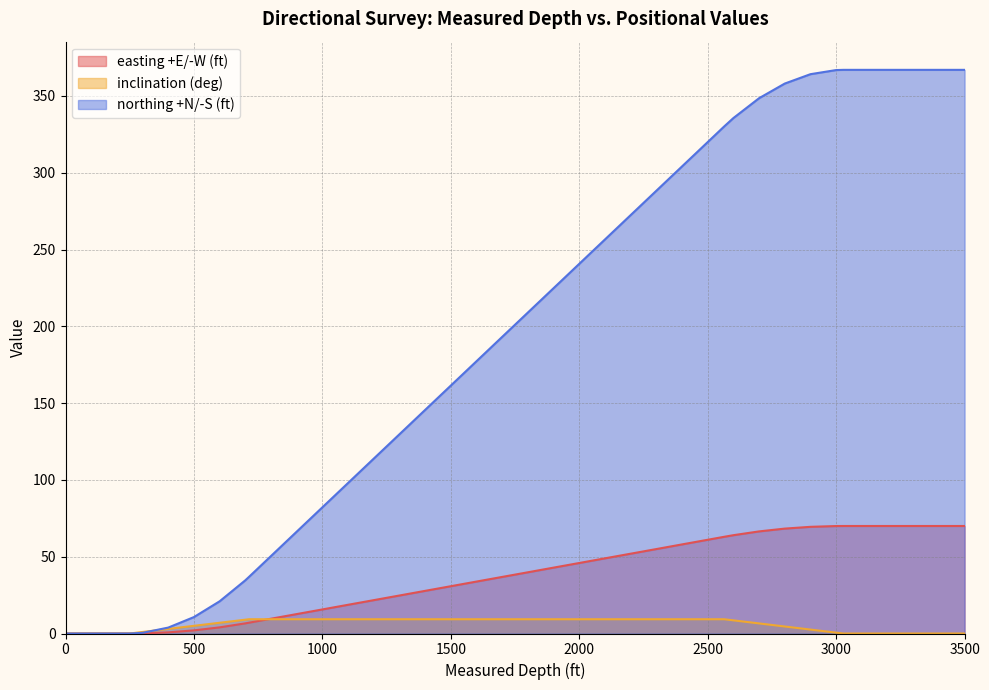

How many values in easting +E/-W (ft) are above zero?

36